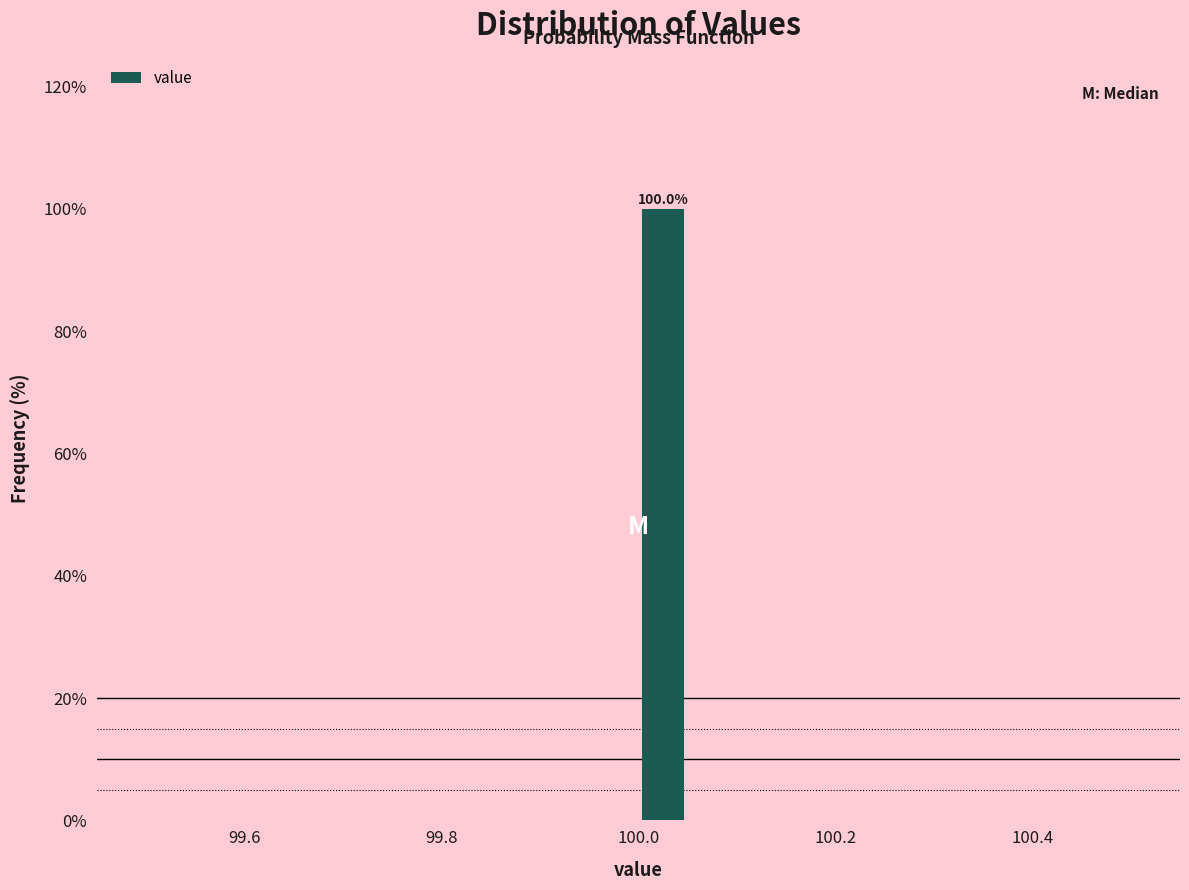

Read against the x-axis, roughly where is the centre of the tallest bar?

100.02